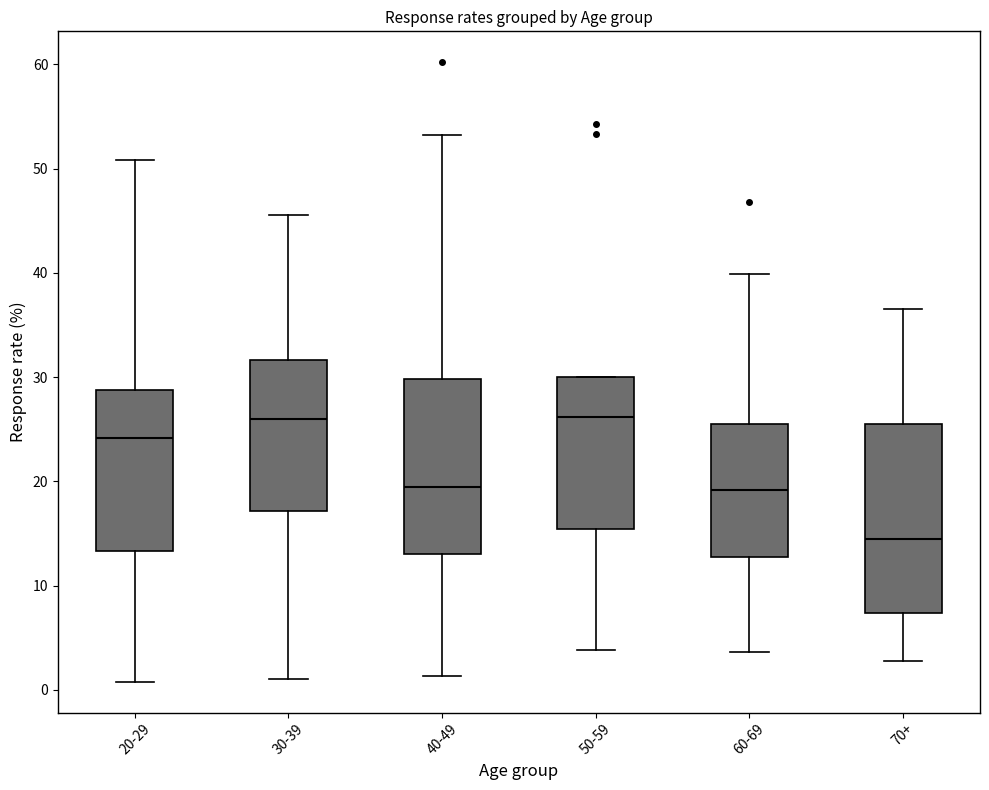

Reading left to right, read every box against the y-axis: the position of its median line, the range the box covers, and the ends of its whiskers. The values are not printed on the chart, so give them approximately, as read against the axis.

20-29: median 24, box 13 to 29, whiskers 1 to 51
30-39: median 26, box 17 to 32, whiskers 1 to 46
40-49: median 20, box 13 to 30, whiskers 1 to 53
50-59: median 26, box 15 to 30, whiskers 4 to 30
60-69: median 19, box 13 to 26, whiskers 4 to 40
70+: median 15, box 7 to 26, whiskers 3 to 37